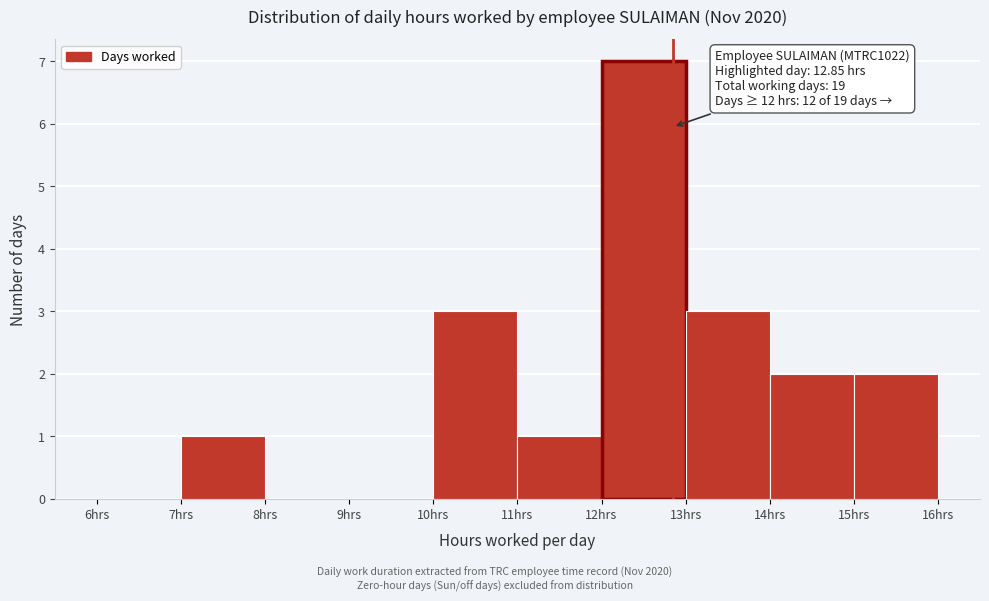

Which range on the x-axis has the tallest bar?

12 to 13